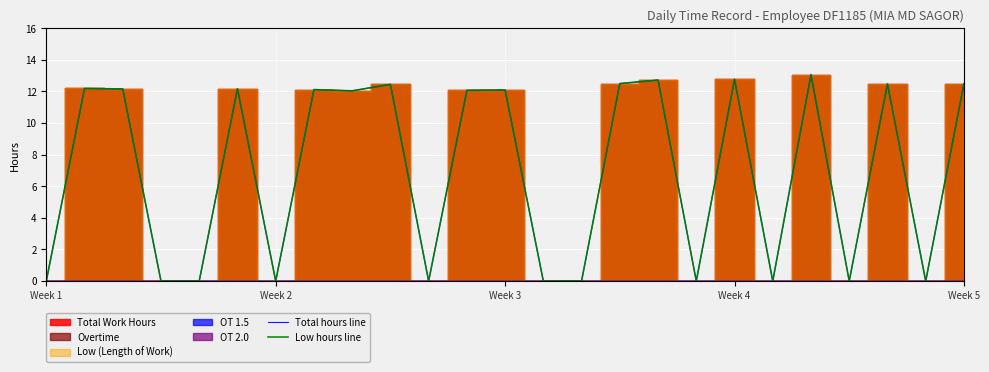

How many values in Low hours line are above zero?

15